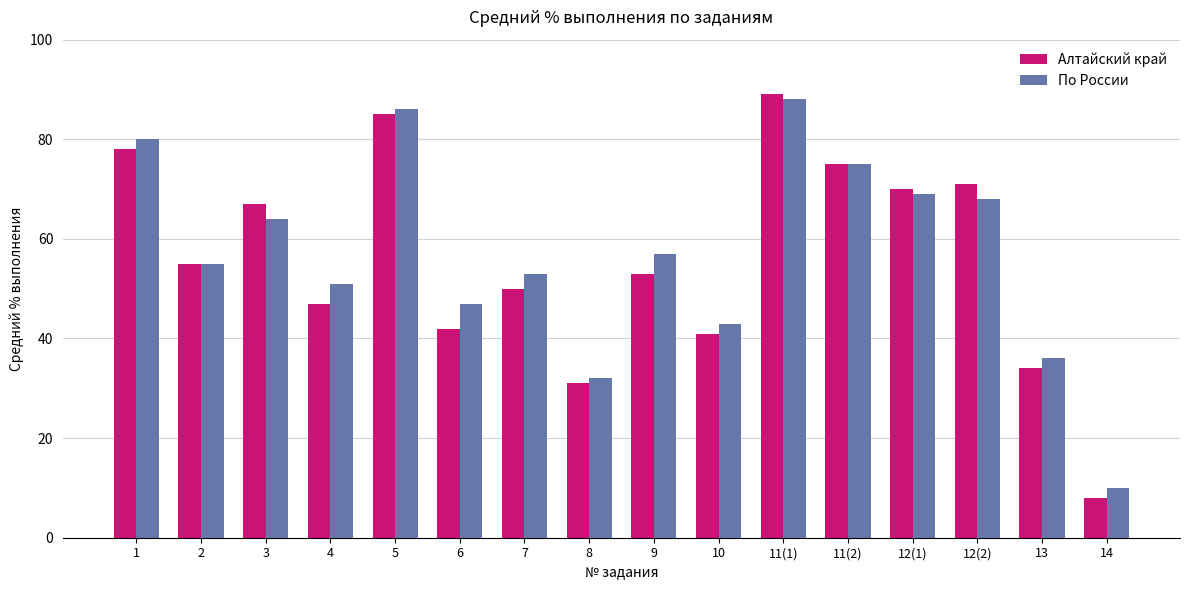

Is the value of Алтайский край at 3 greater than the value of По России at 5?

No